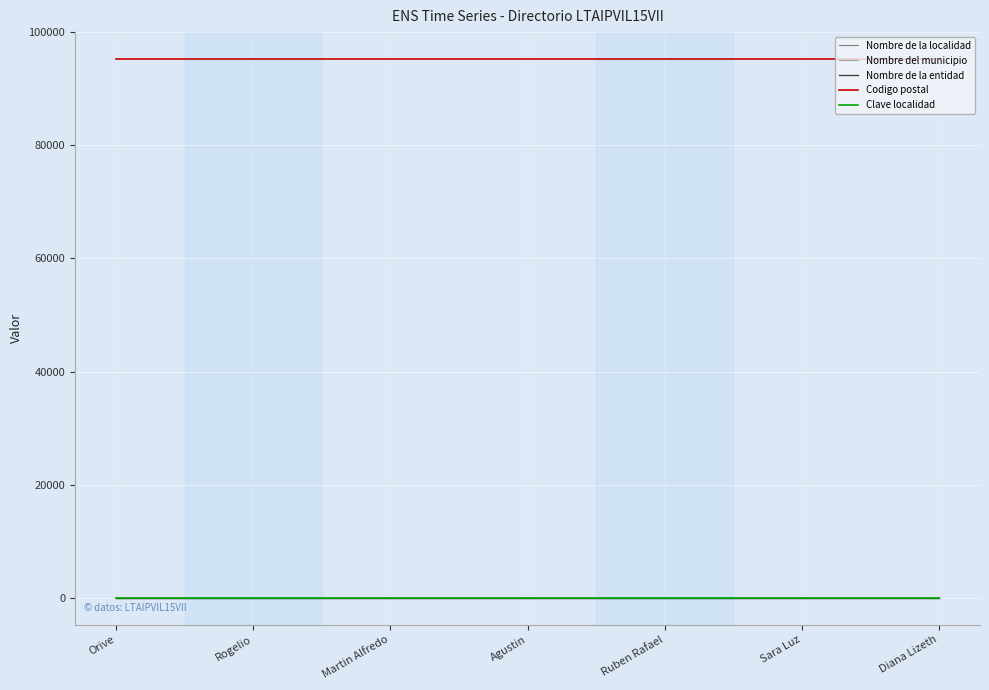

Does the chart display data point markers on the line(s)?

No